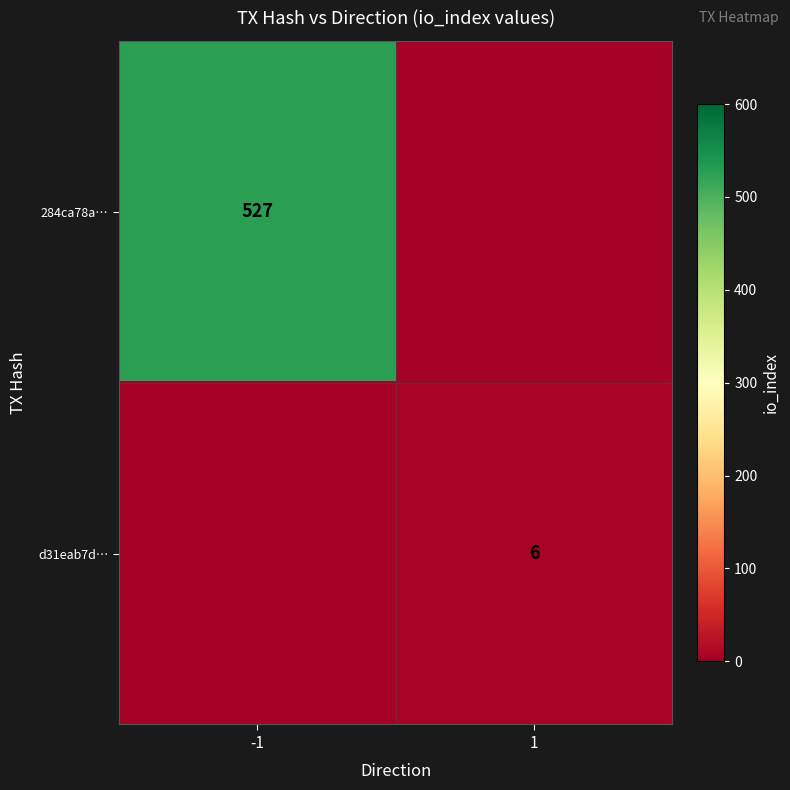

Which has a higher value, 1 or -1?

-1